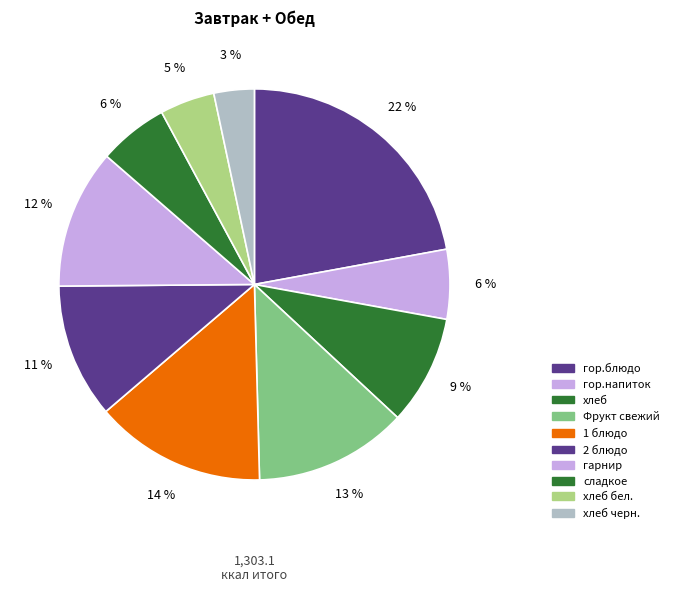

Count the number of slices in the pie.

10